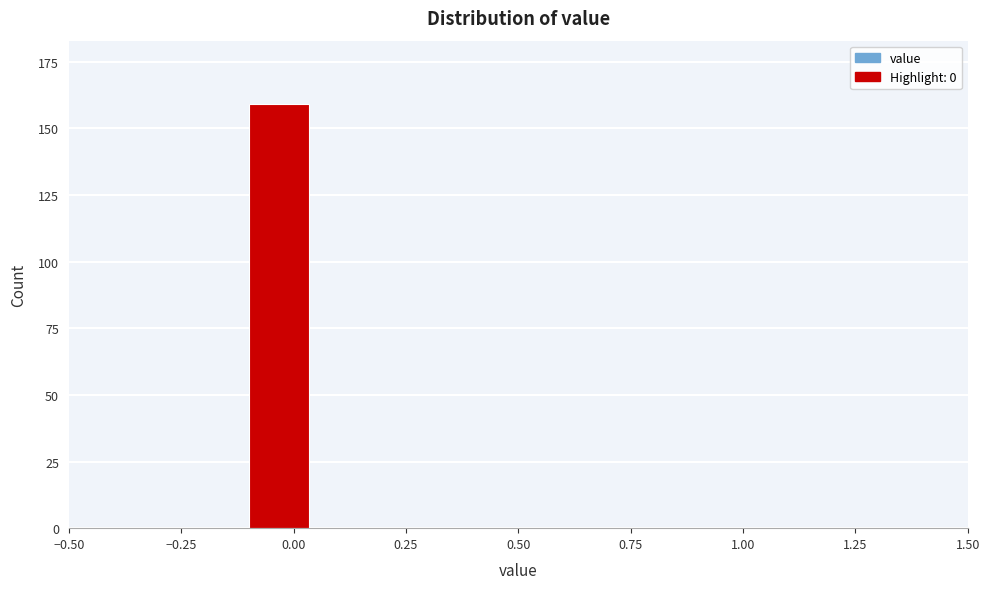

Read against the x-axis, roughly where is the centre of the tallest bar?

-0.05